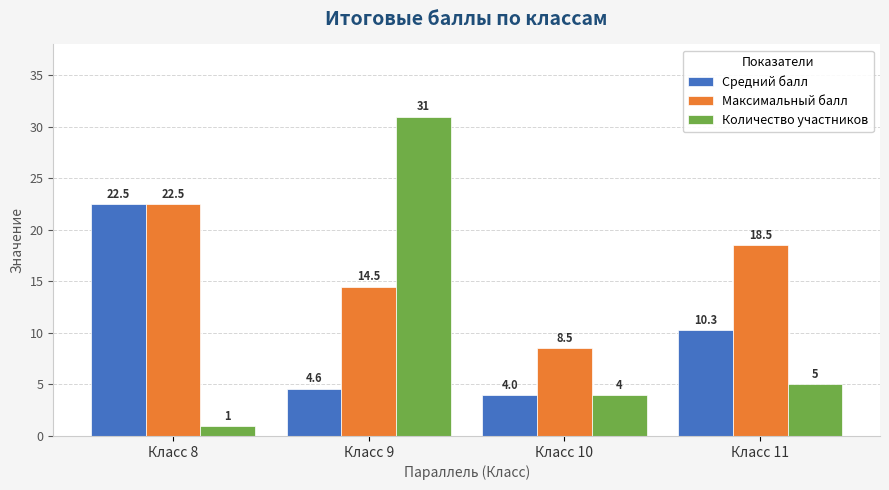

What are all the series names shown in the legend?

Средний балл, Максимальный балл, Количество участников